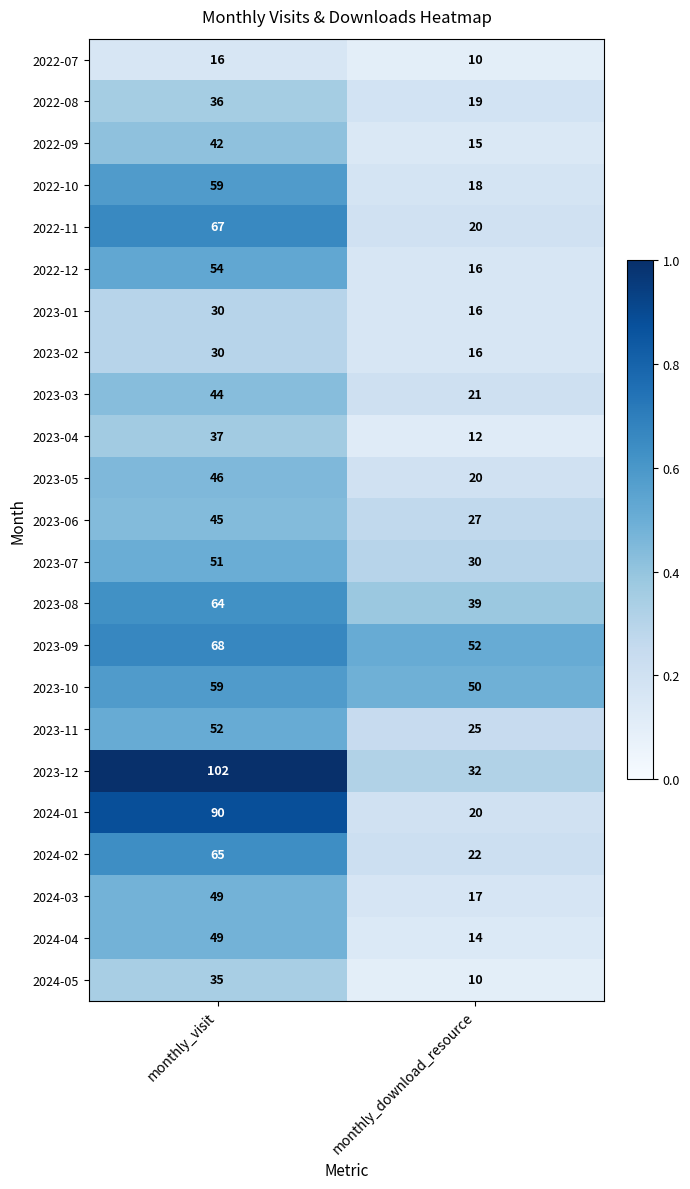

What is the spread (max minus min) of values at monthly_visit?

86